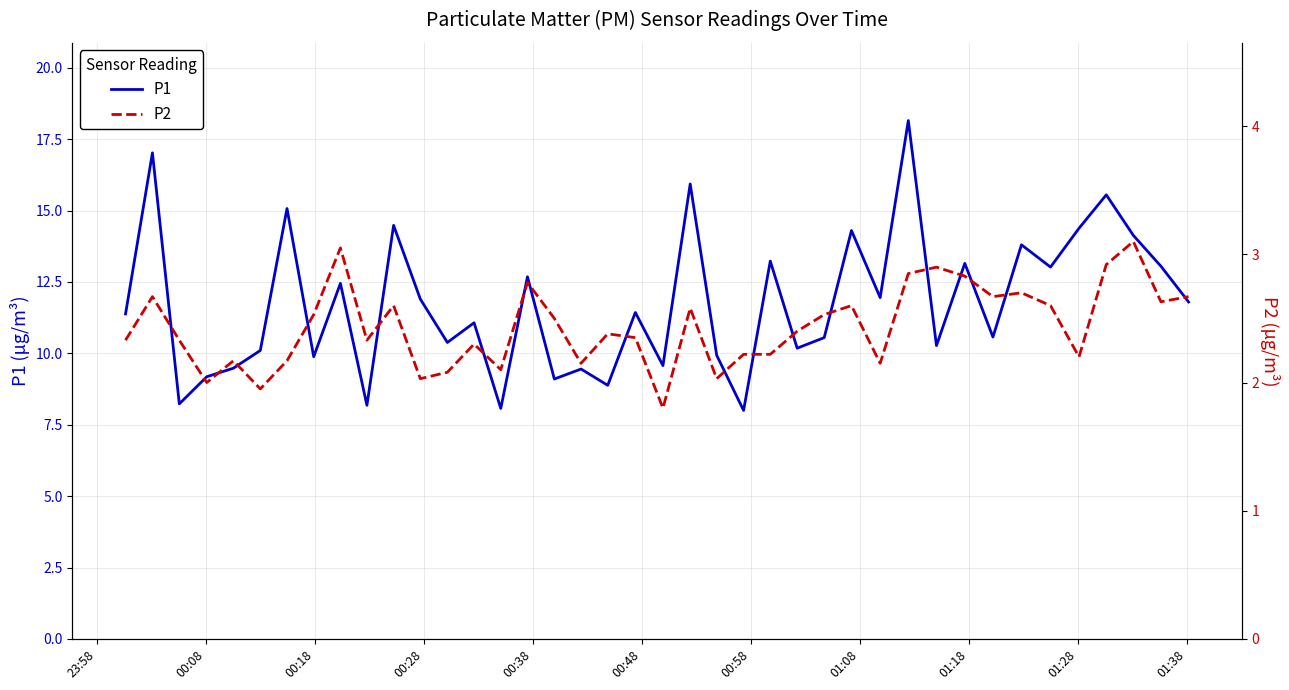

At how many categories does at least one series exceed 4?

40